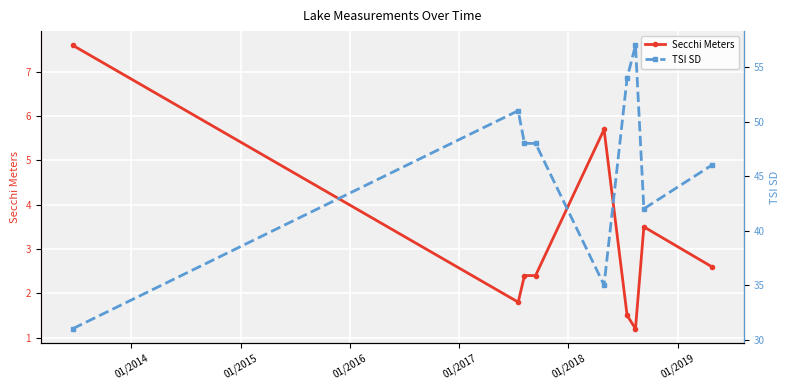

What is the minimum value for Secchi Meters?

1.2